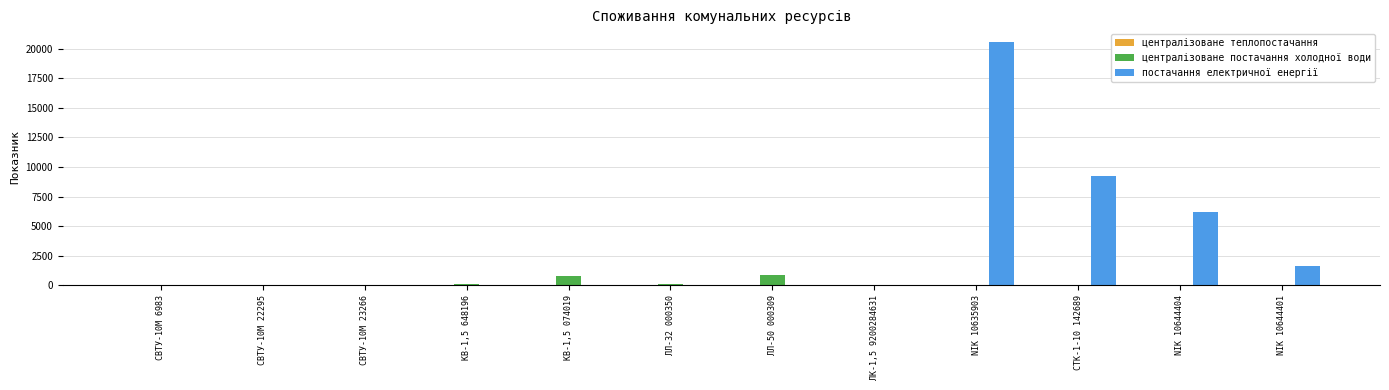

What is the greatest value displayed?

20603